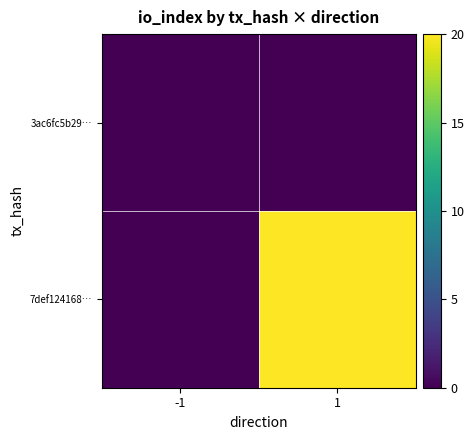

Which series has the largest total across all categories?

7def124168…